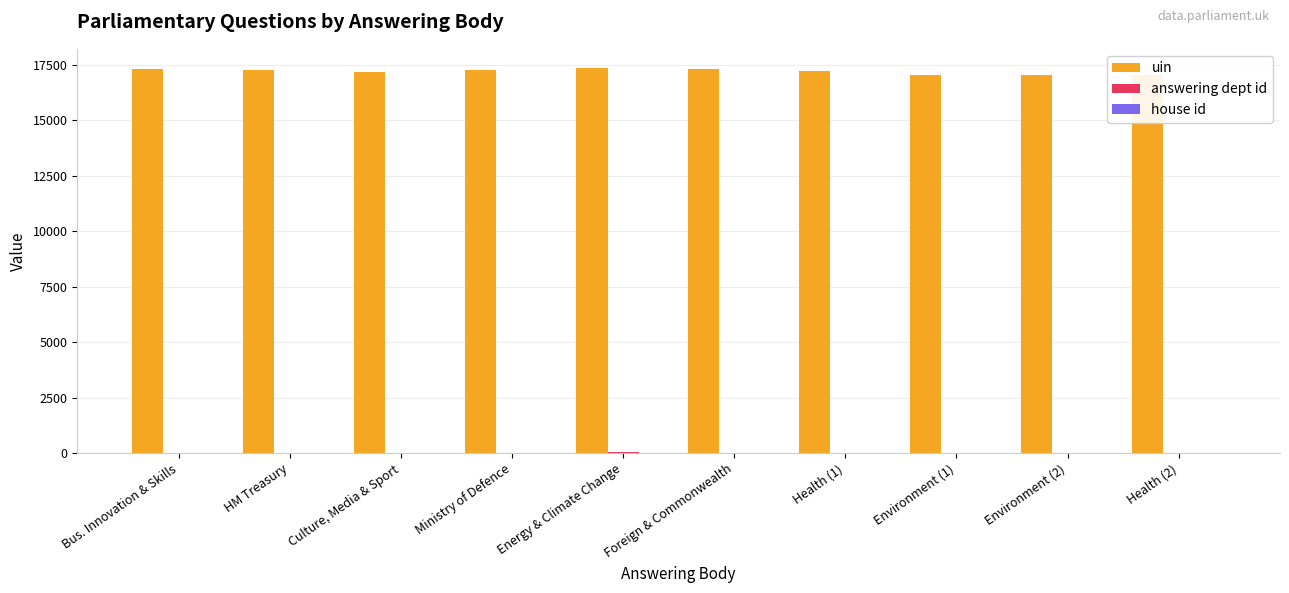

Which series has the largest total across all categories?

uin